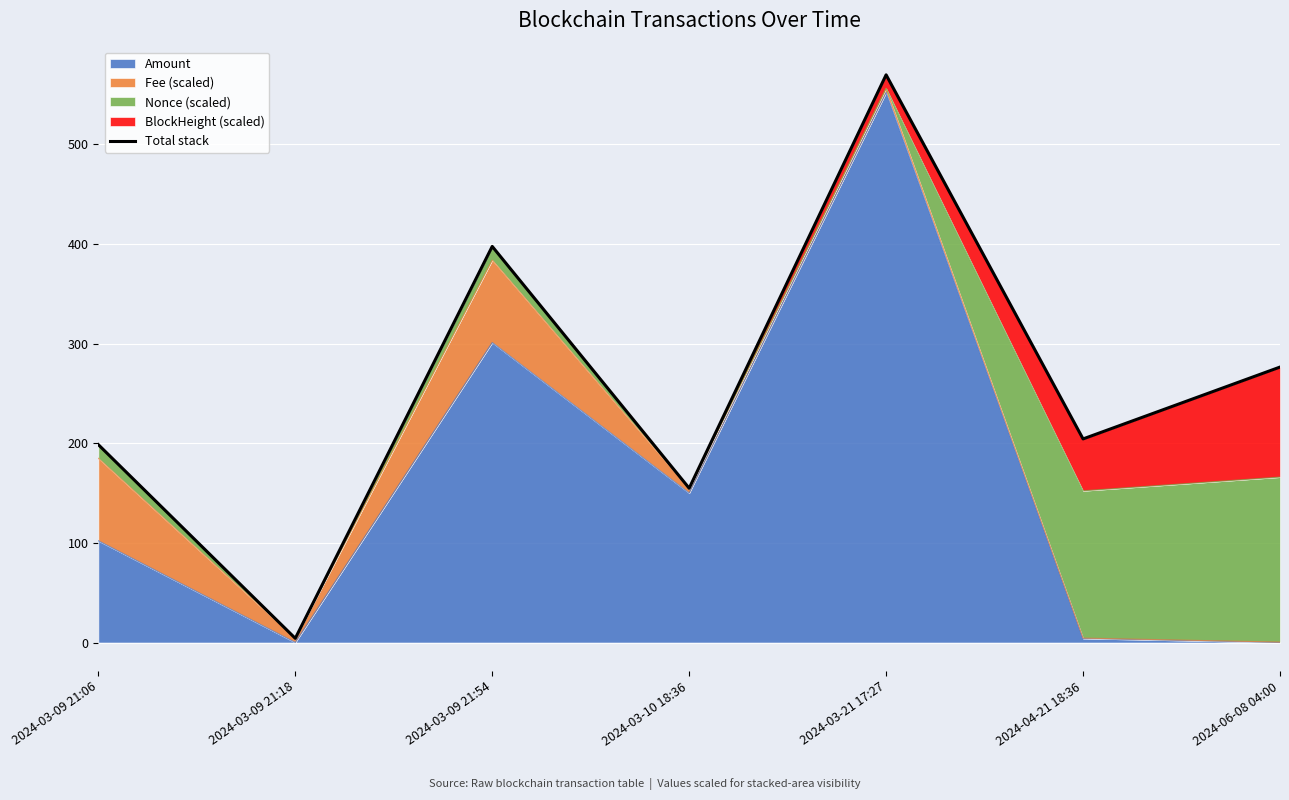

Which has a higher value, 2024-03-09 21:54 or 2024-03-09 21:18?

2024-03-09 21:54